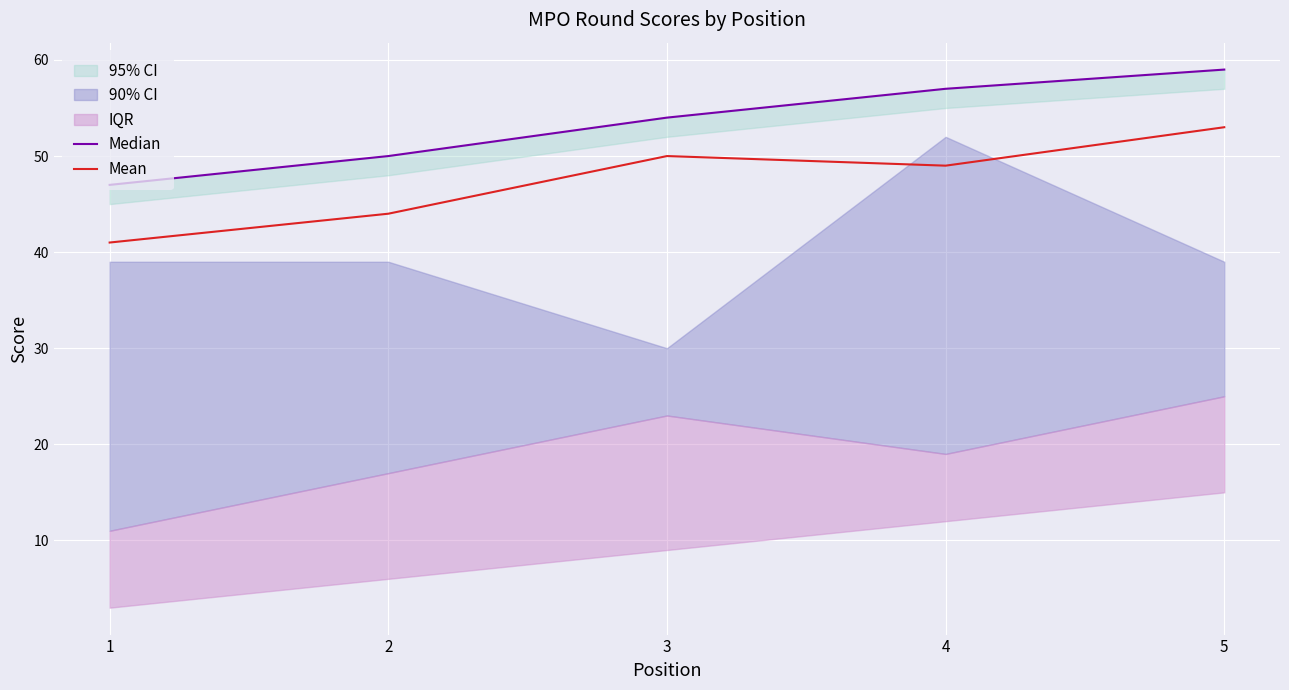

True or false: Mean and Median intersect in this chart.

False